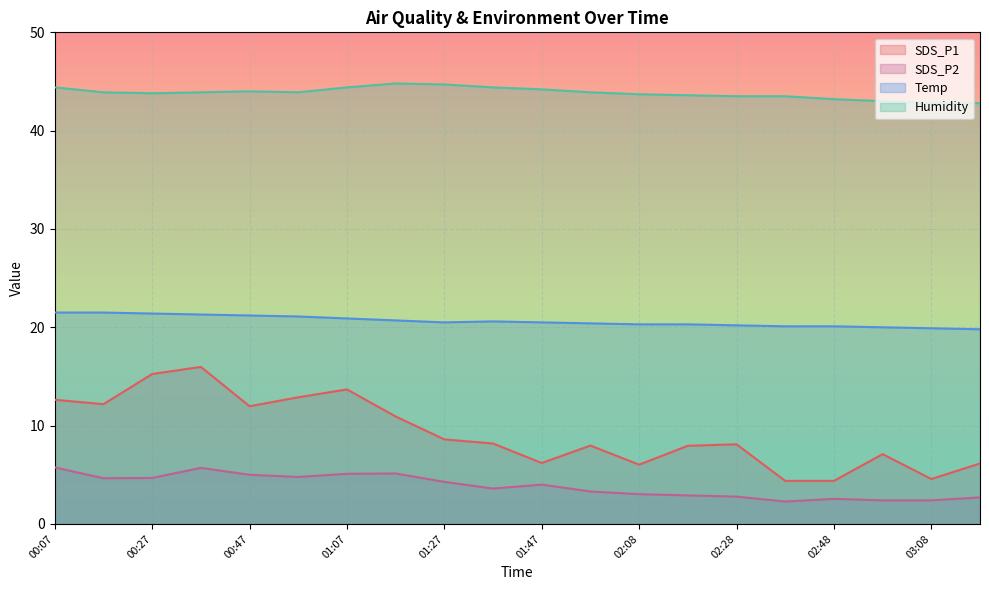

What is the maximum value for Temp?

21.5